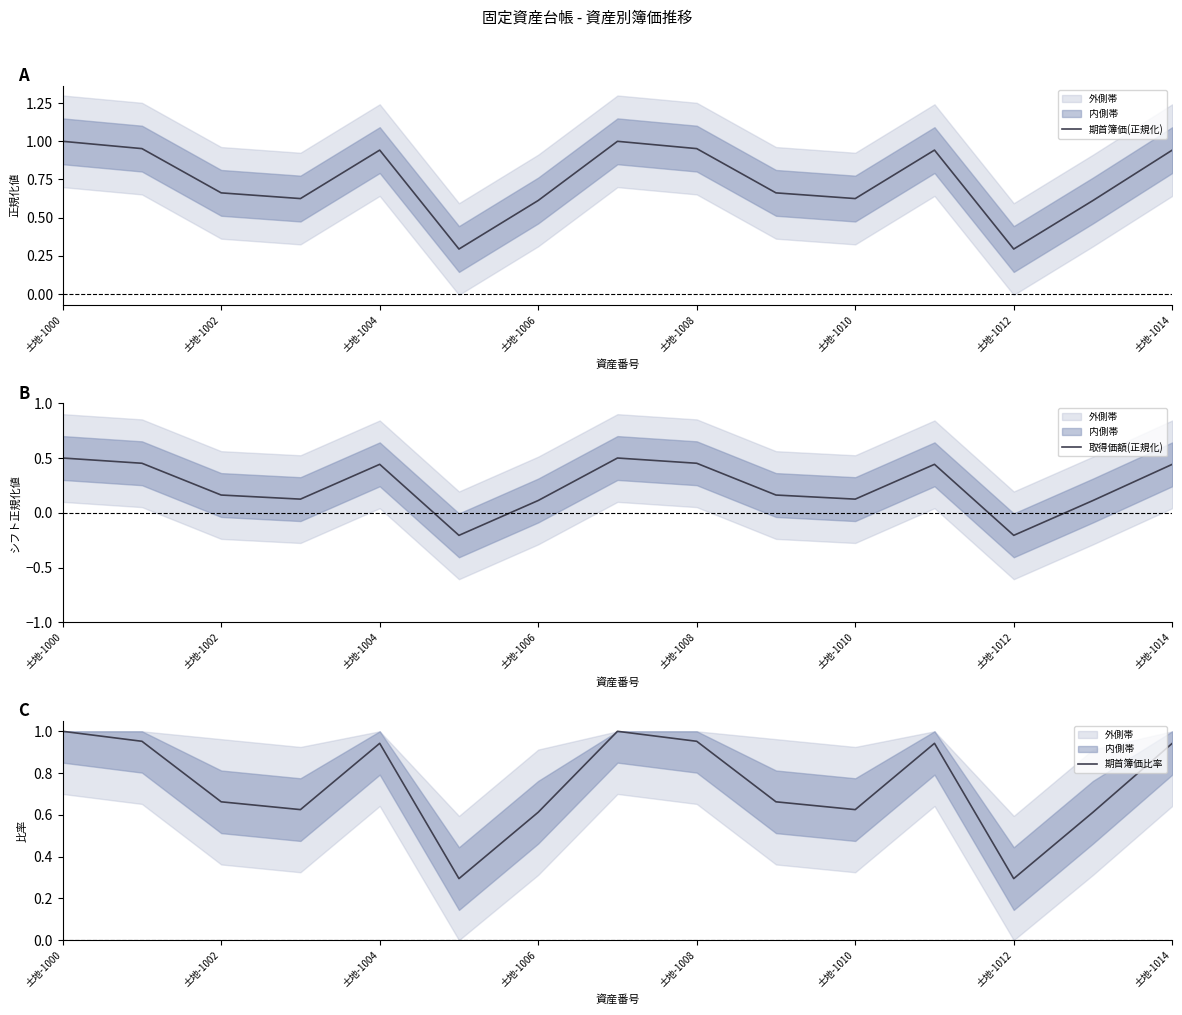

At which label does 取得価額(正規化) first exceed 0?

土地-1000